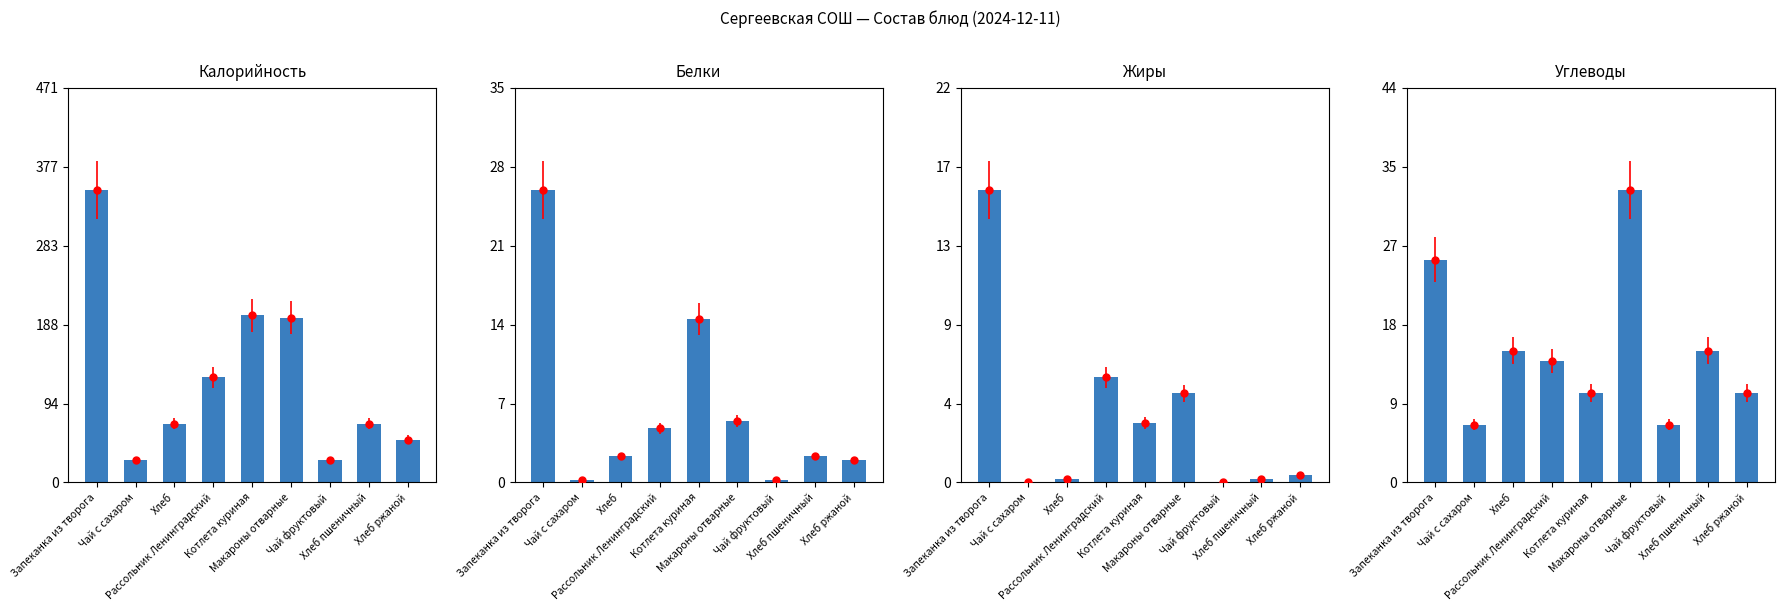

How many data points in Углеводы are less than 13?

4